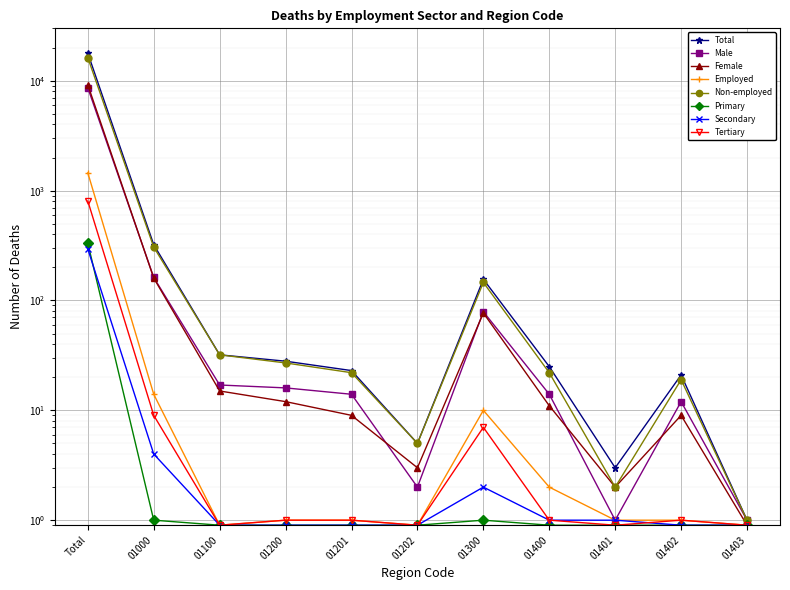

Read the Male value at 01400.

14.0